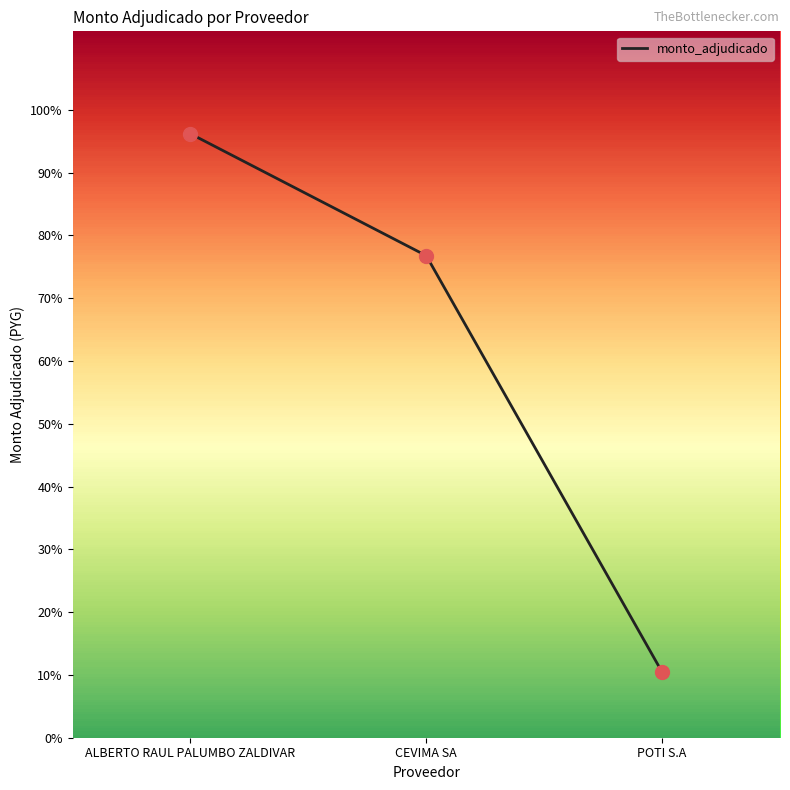

What is the change in value from ALBERTO RAUL PALUMBO ZALDIVAR to CEVIMA SA?

-7766616366